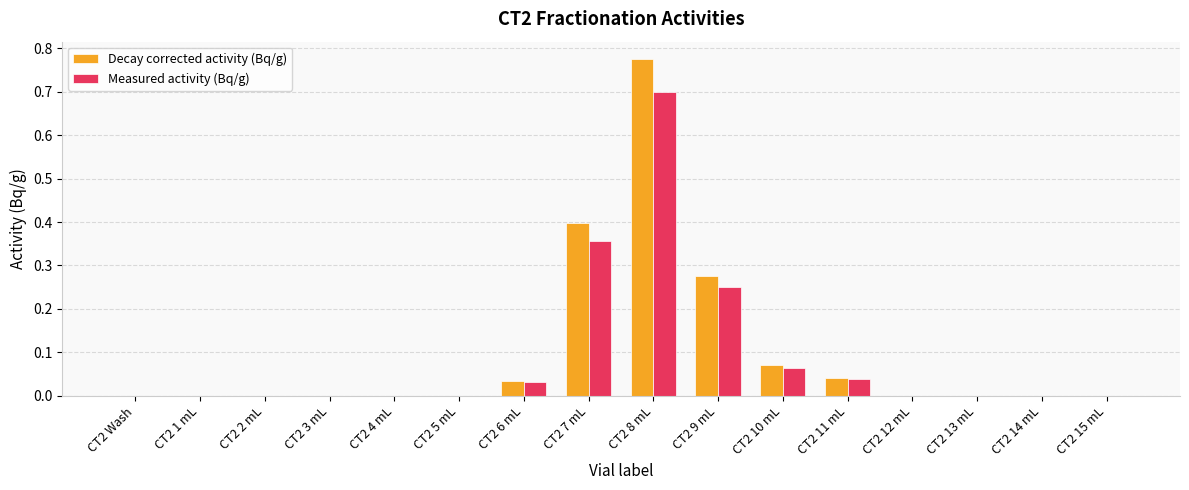

What is the sum of all Decay corrected activity (Bq/g) values?

1.6